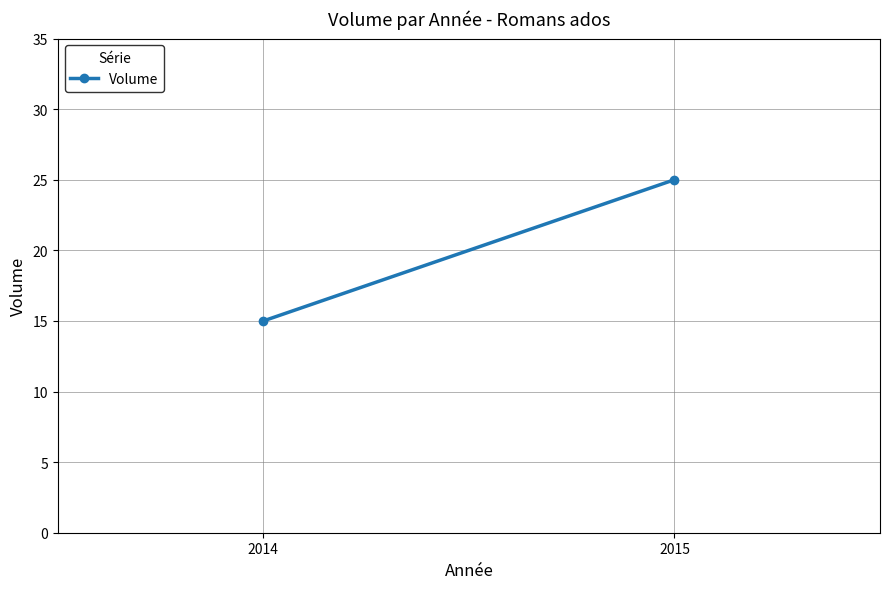

At which label is the value closest to 20?

2014